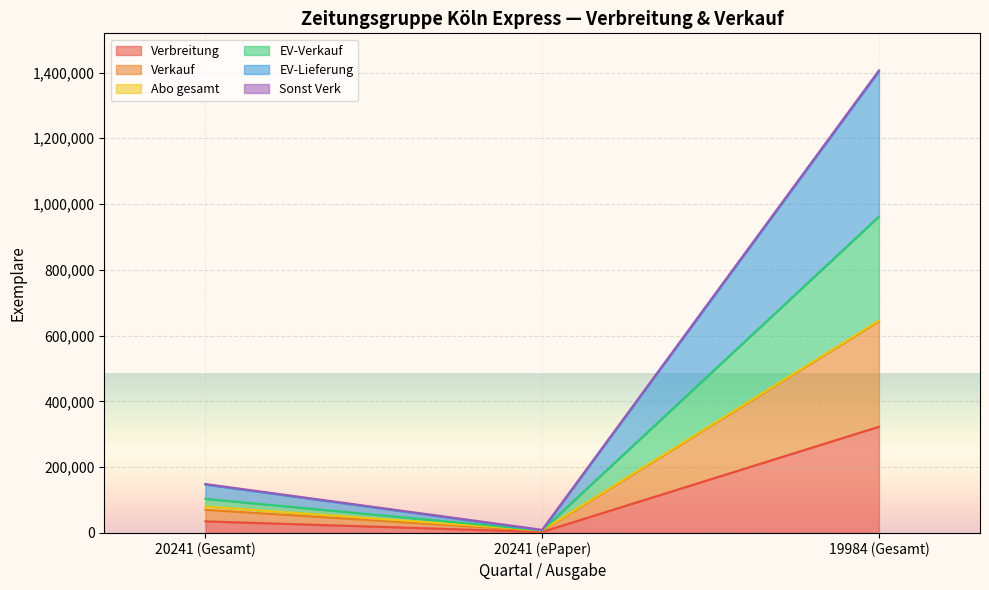

At which label does Verbreitung reach its minimum?

20241 (ePaper)